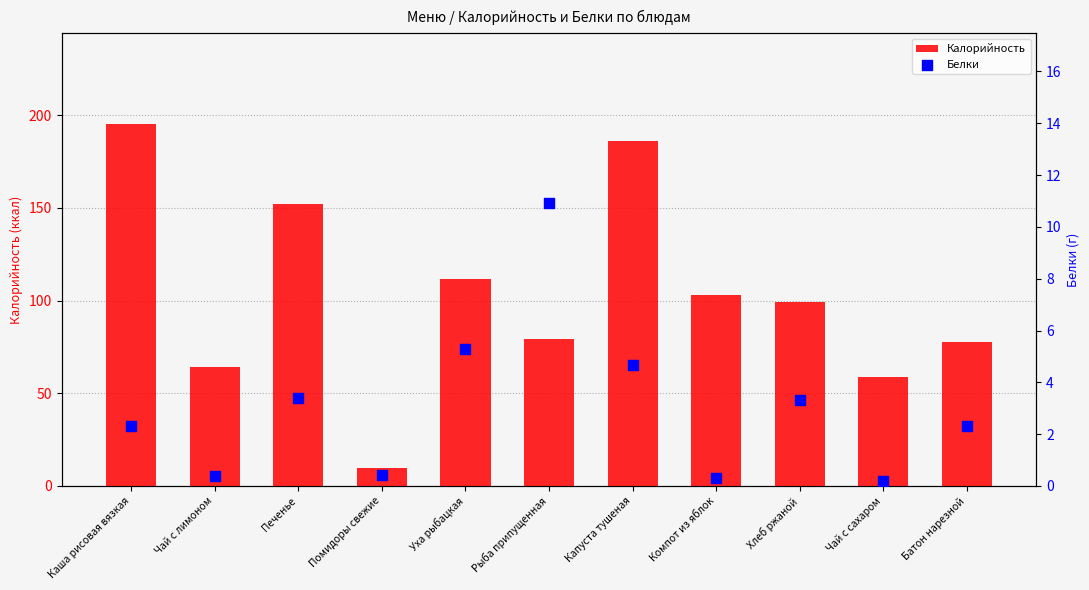

What is the total value across all series at Печенье?

155.4